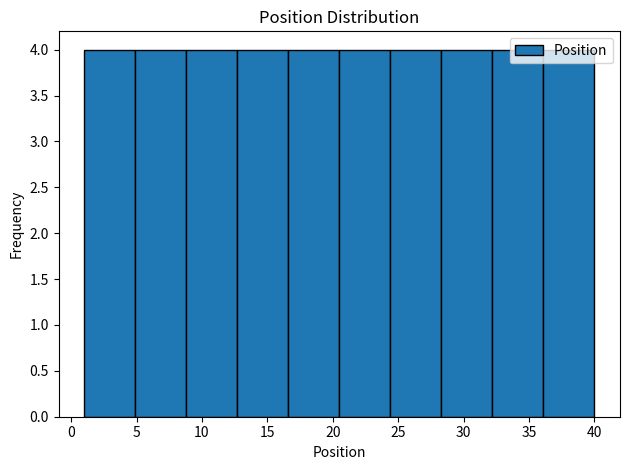

Reading left to right, transcribe this chart: for each bar, give the range it covers on the x-axis and its height. Neither the bar edges nor the heights are printed on the chart, so give them approximately, as read against the axes.

1.0 to 4.9: 4
4.9 to 8.8: 4
8.8 to 12.7: 4
12.7 to 16.6: 4
16.6 to 20.5: 4
20.5 to 24.4: 4
24.4 to 28.3: 4
28.3 to 32.2: 4
32.2 to 36.1: 4
36.1 to 40.0: 4